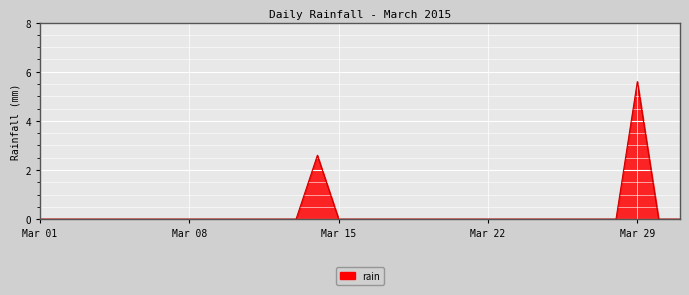

What is the maximum value shown in the chart?

5.6